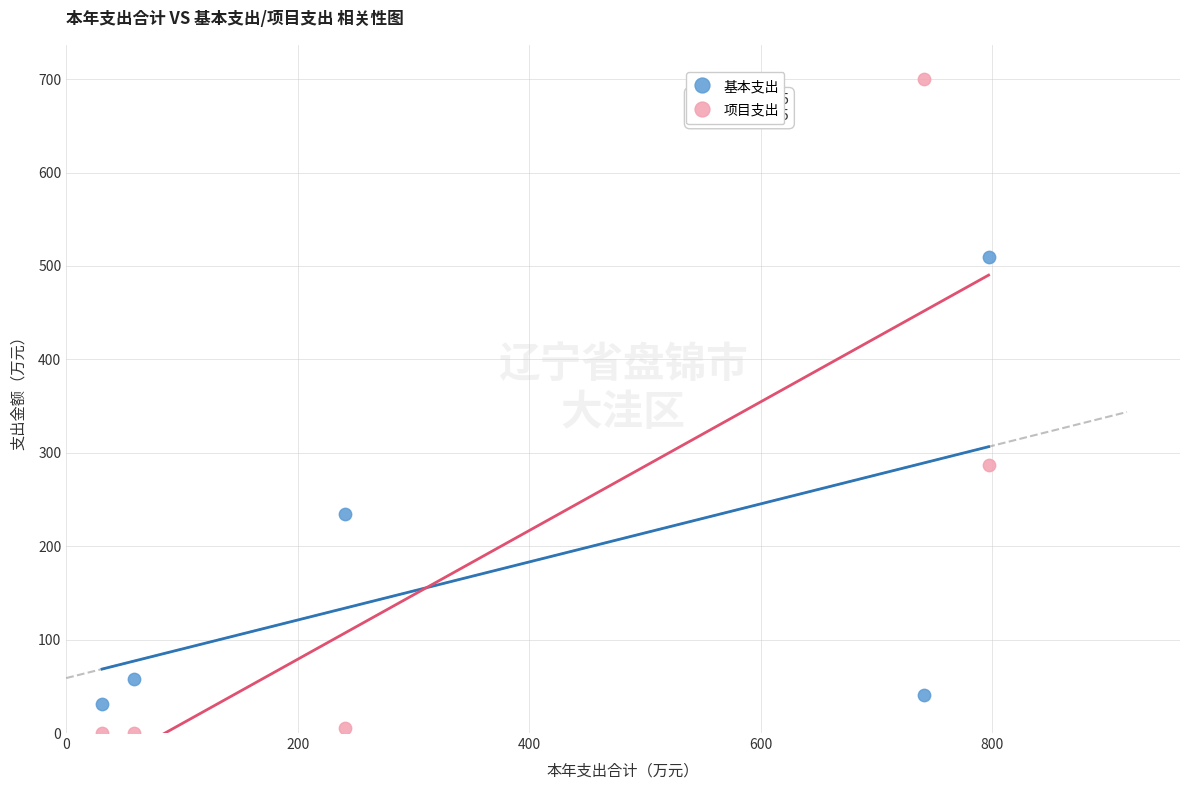

Which series has the largest Y range (max minus min)?

项目支出